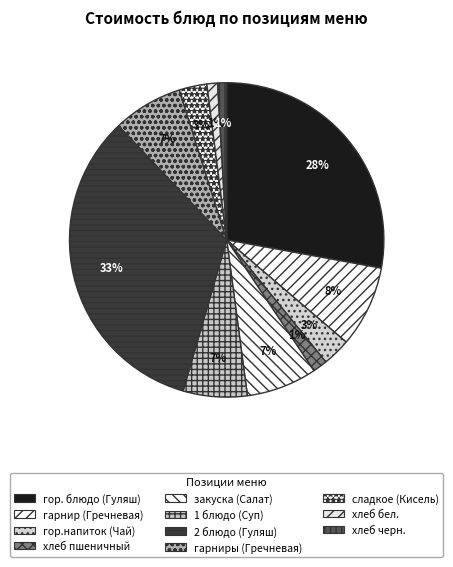

Does хлеб пшеничный account for over 50% of the chart?

No